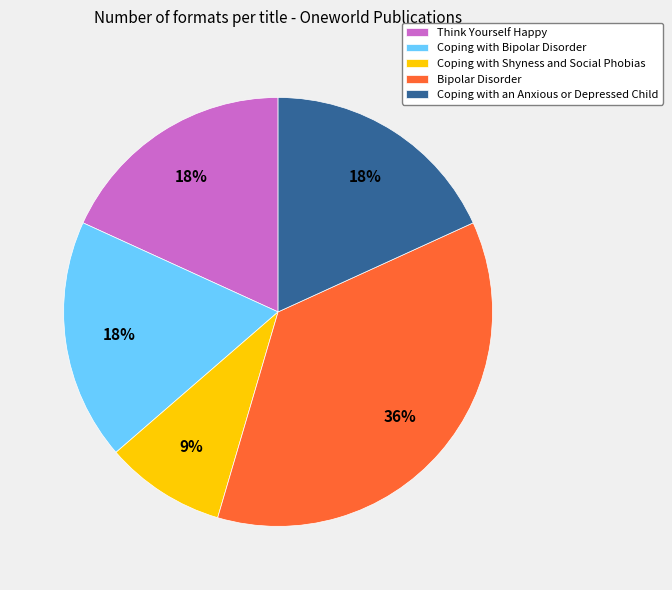

Do Bipolar Disorder and Coping with Shyness and Social Phobias together represent more than half of the pie?

No